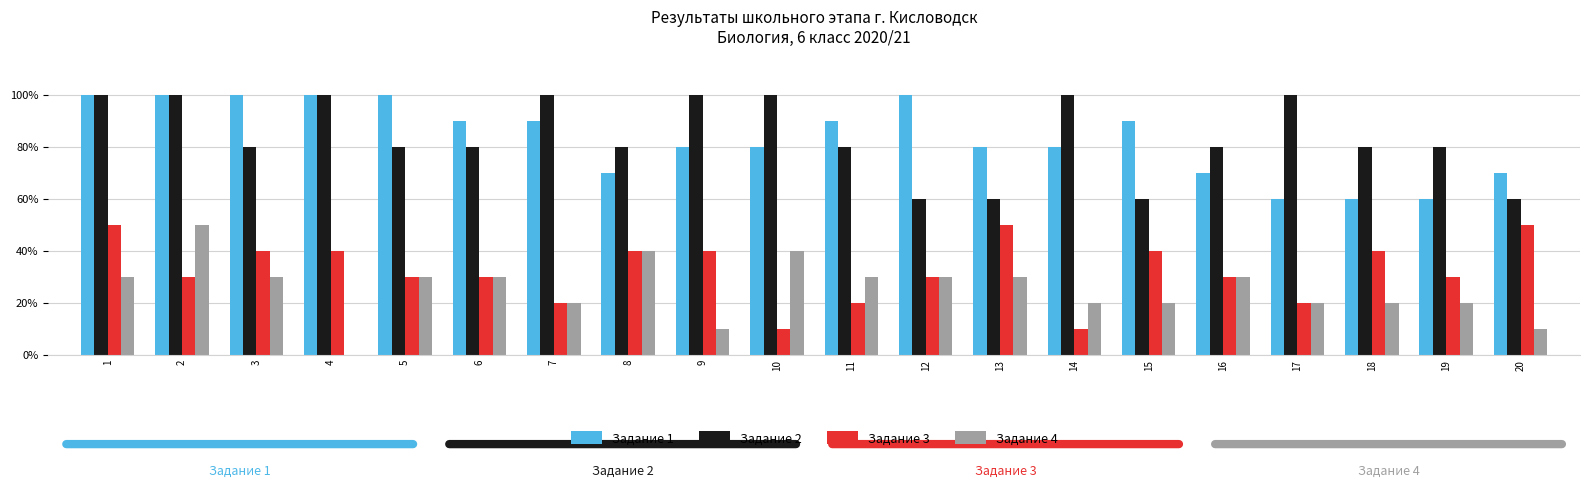

What is the difference between the Задание 3 values at 1 and 10?

40